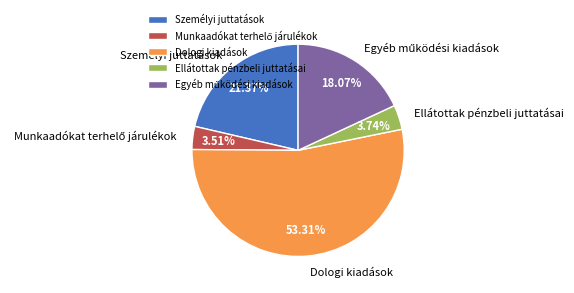

How many segments does this pie chart have?

5